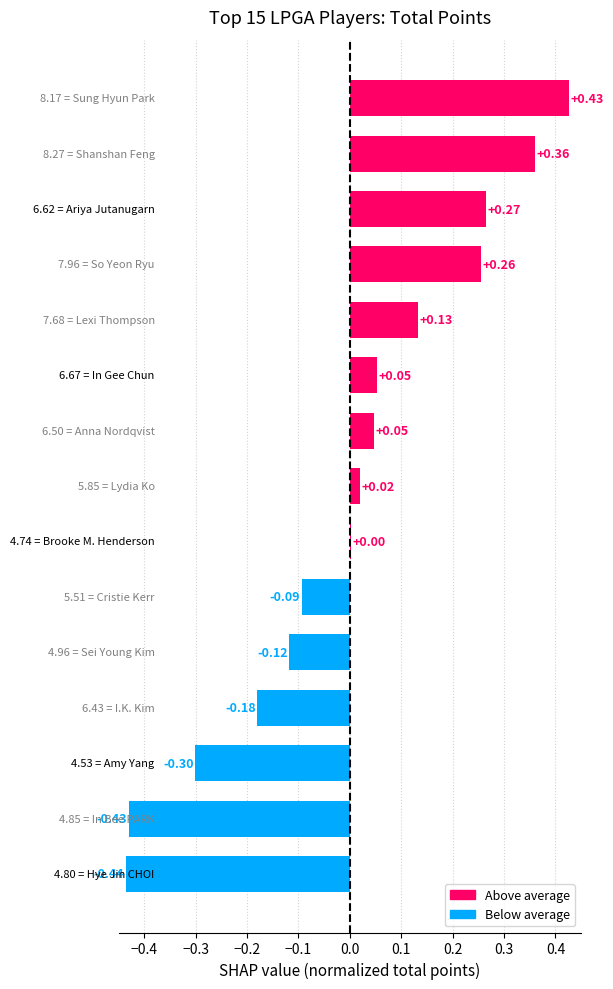

Count the number of data series in this chart.

1